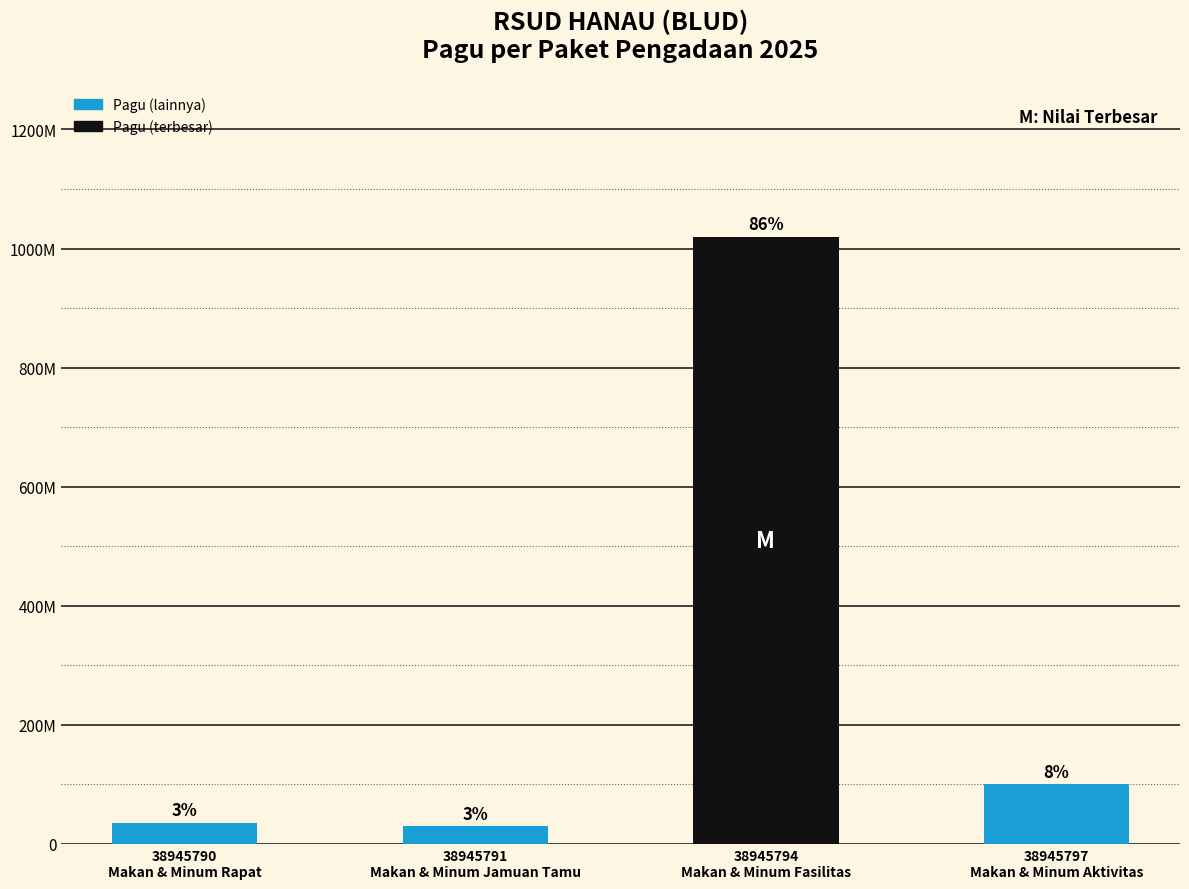

Rank the categories by value from highest to lowest.

38945794
Makan & Minum Fasilitas, 38945797
Makan & Minum Aktivitas, 38945790
Makan & Minum Rapat, 38945791
Makan & Minum Jamuan Tamu